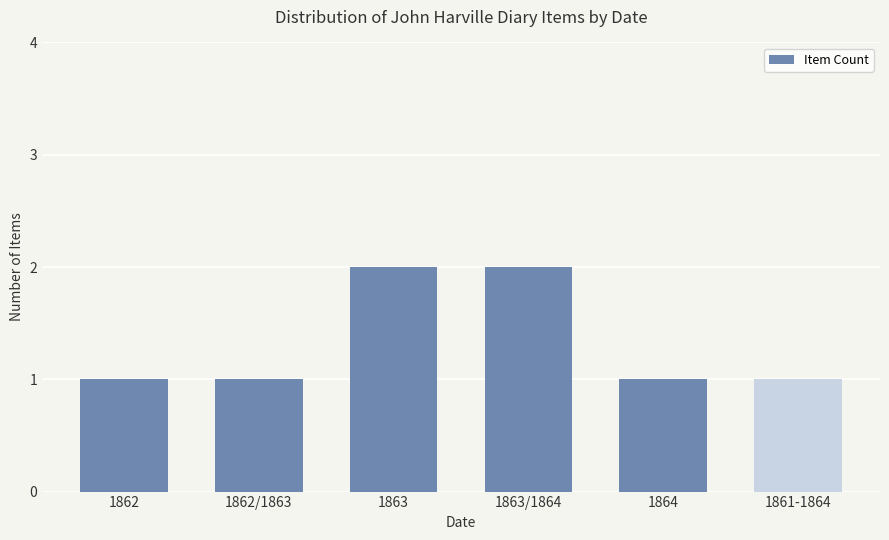

What is the difference between the values at 1863 and 1862?

1